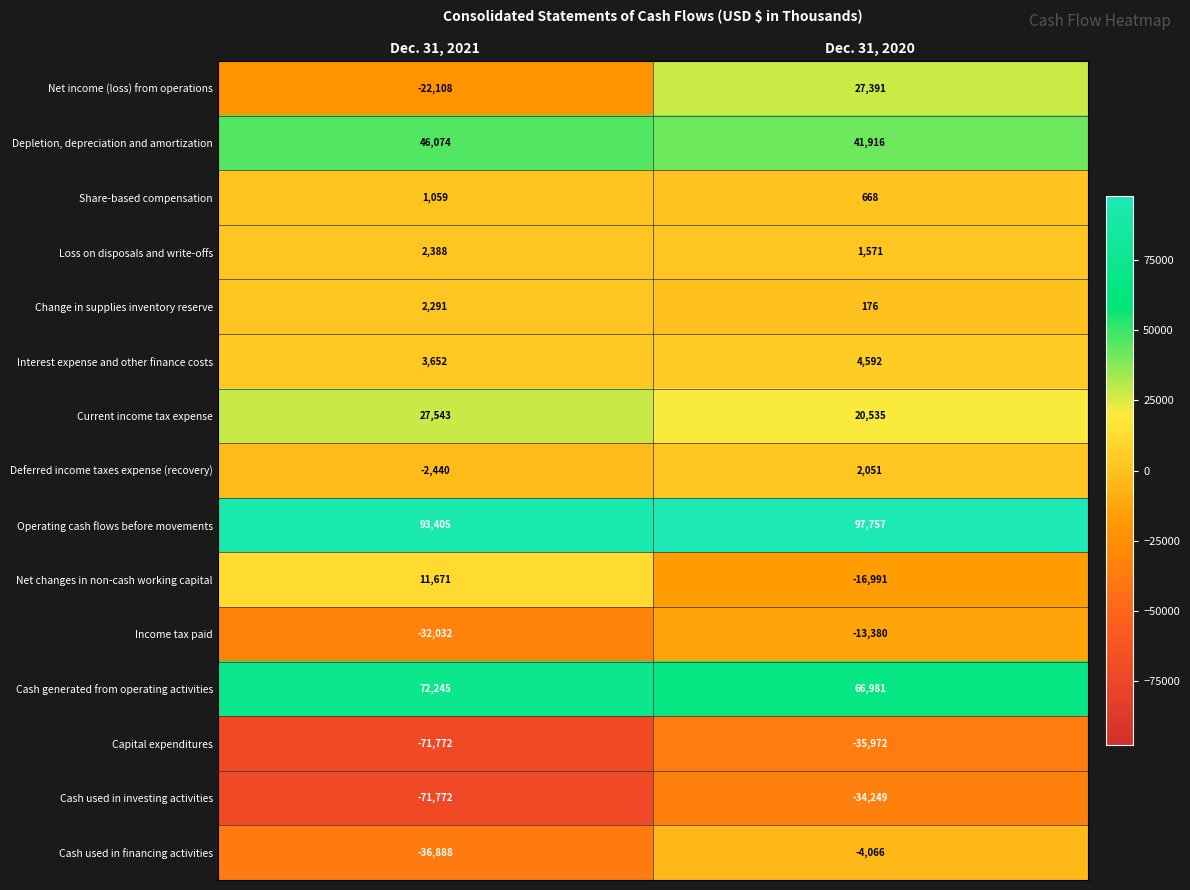

Which series has the largest total across all categories?

Operating cash flows before movements